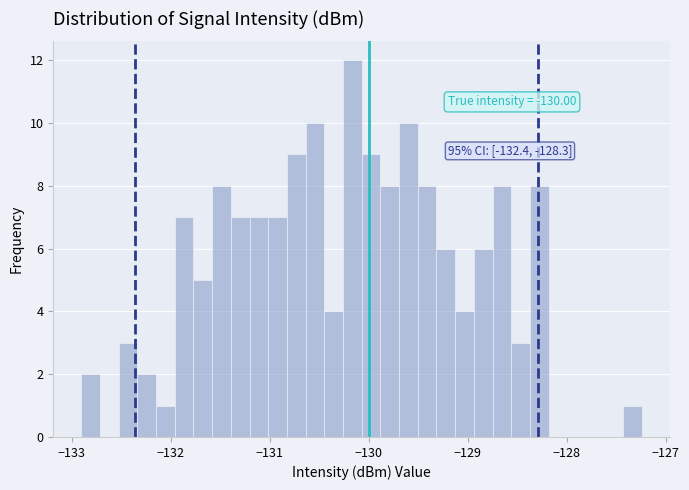

Around what value on the x-axis is the tallest bar? Give the approximate position of its centre, as read against the axis.

-130.2